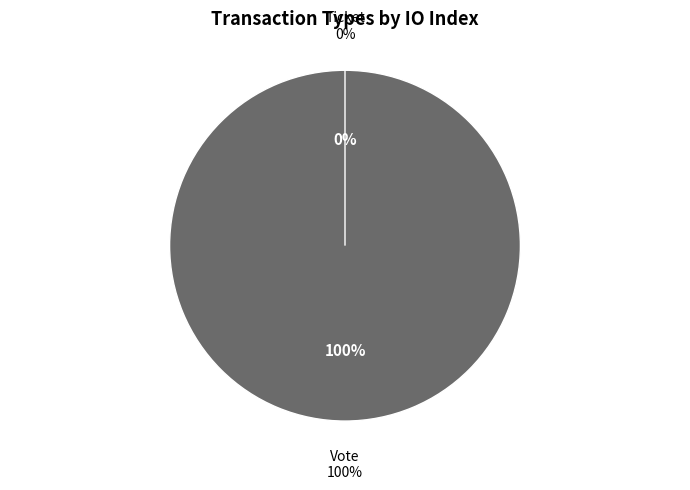

Between Ticket and Vote, which is larger?

Vote